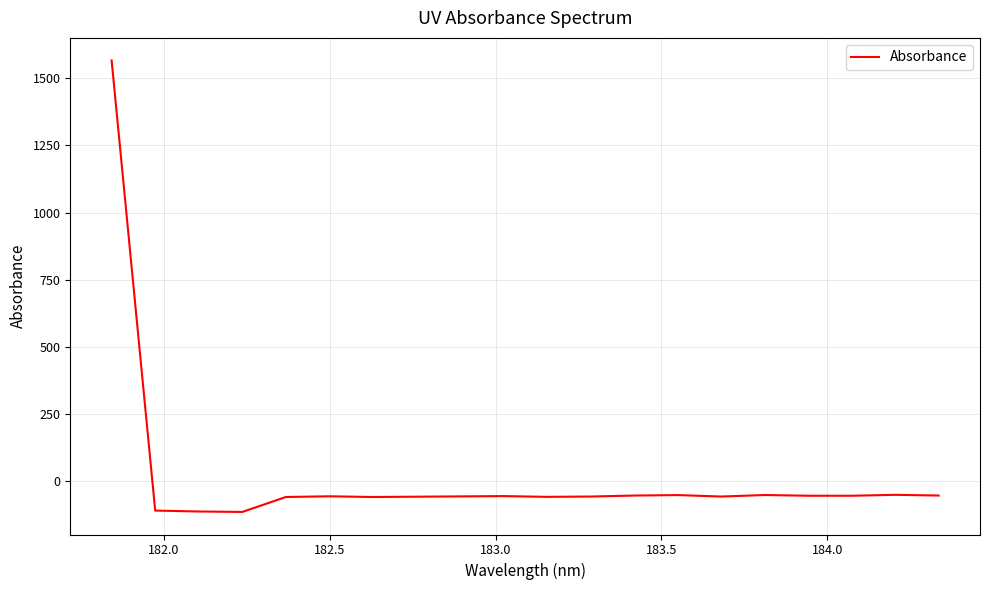

What is the difference between the maximum and minimum values?

1679.2